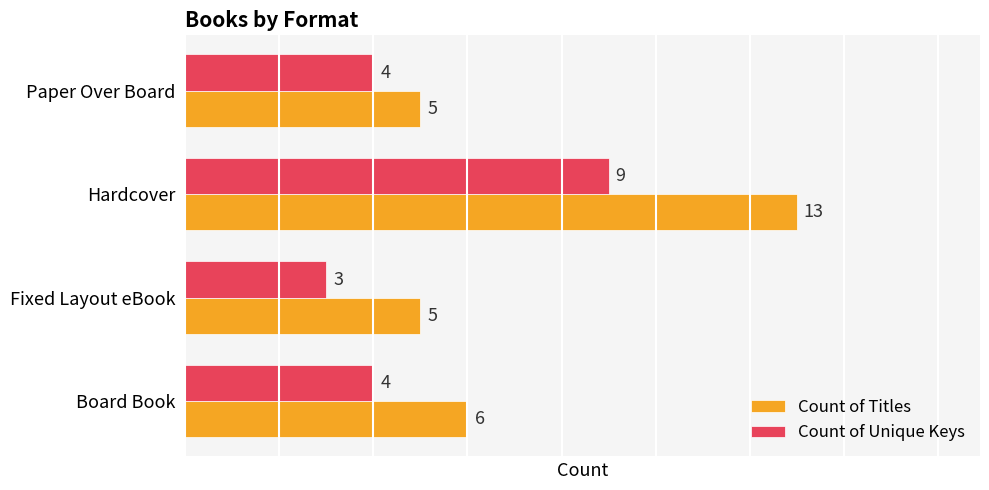

At which category is the sum across all series the highest?

Hardcover